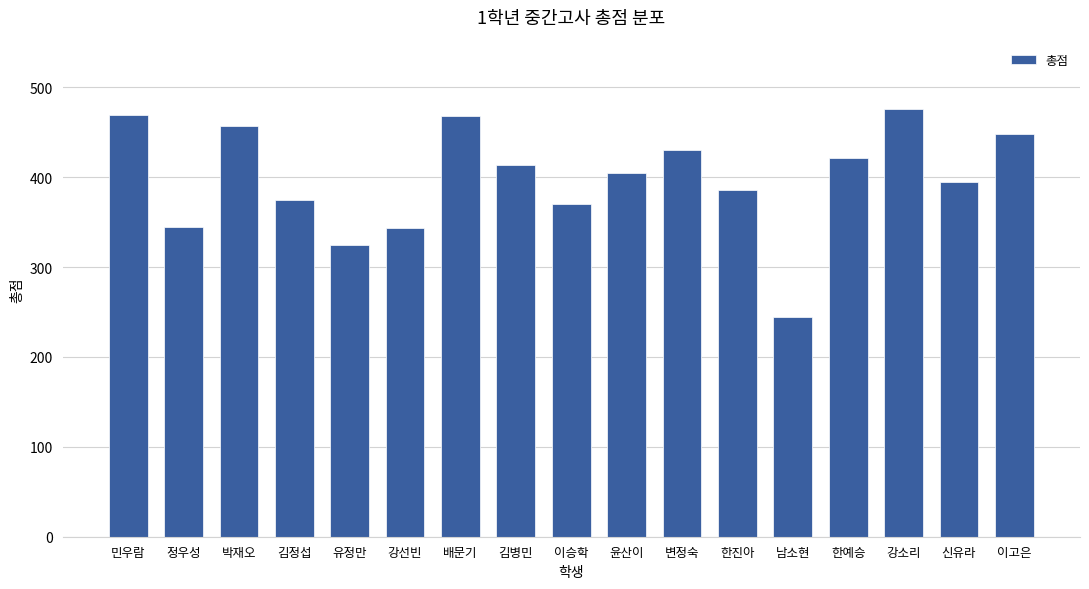

What is the smallest value displayed?

245